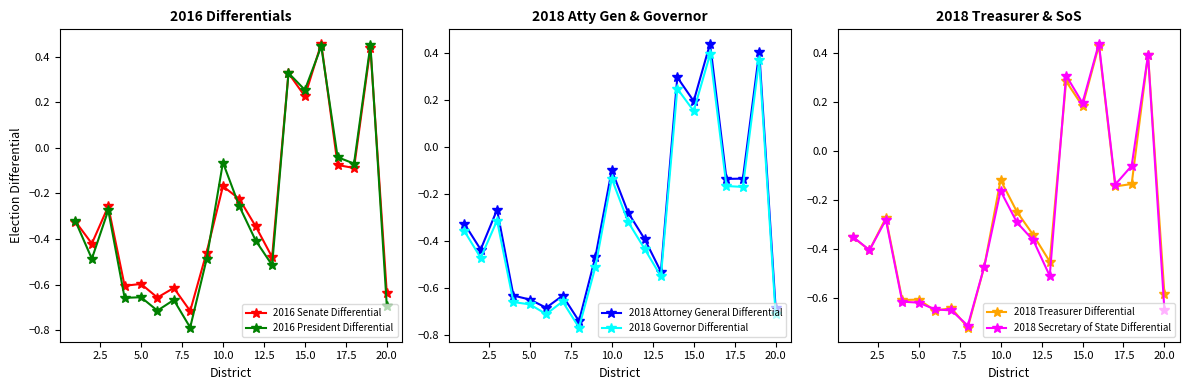

What is the difference between the maximum and minimum values in the 2016 President Differential series?

1.2